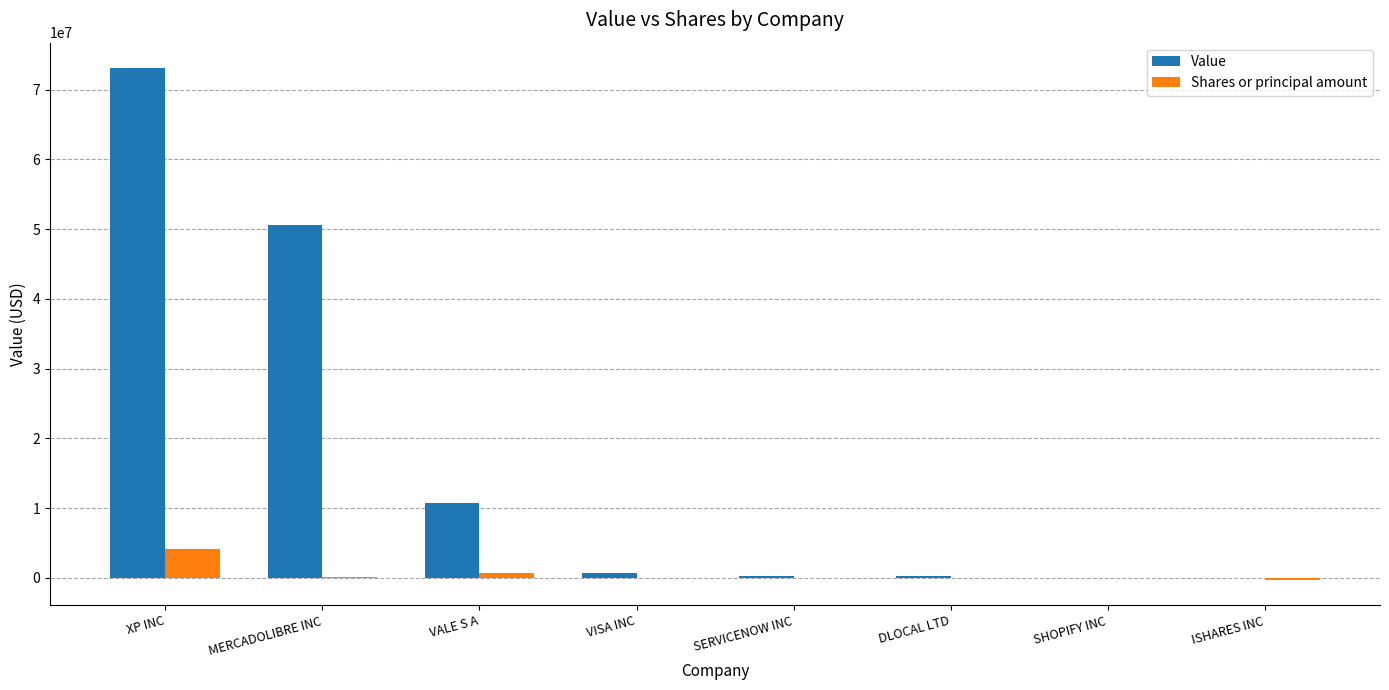

Between VALE S A and SHOPIFY INC, which series saw the biggest shift?

Value